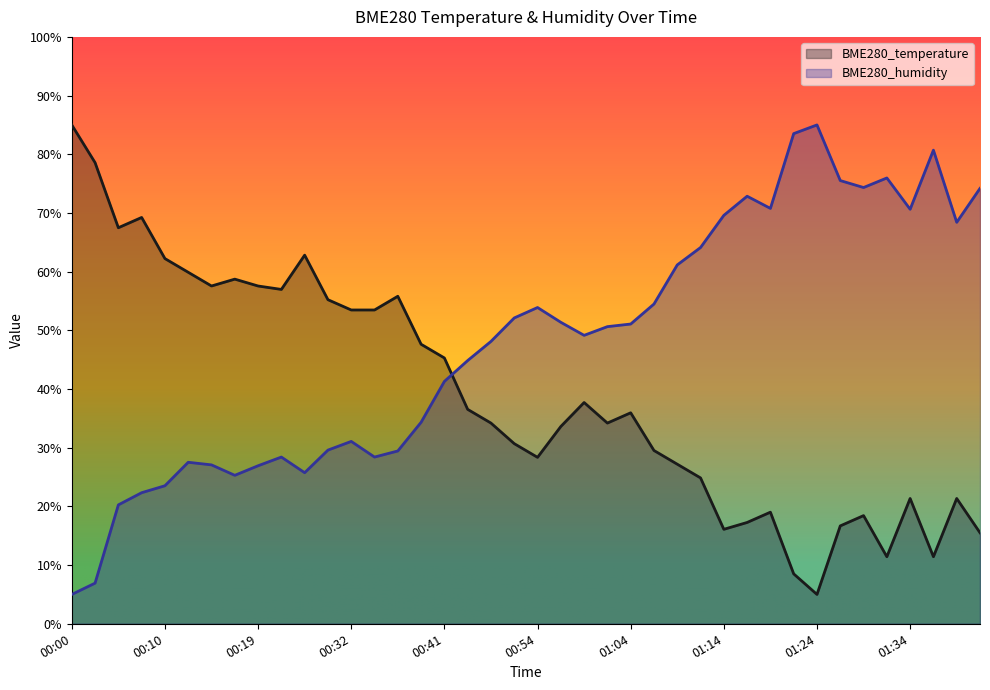

True or false: BME280_temperature has more than 0 interior local peaks.

True